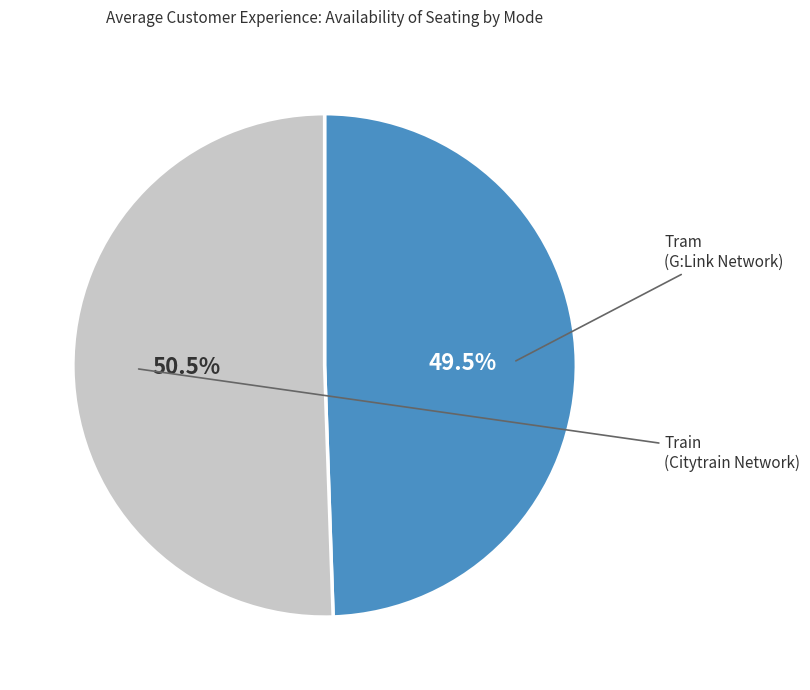

Is there any slice that represents more than half of the pie?

Yes